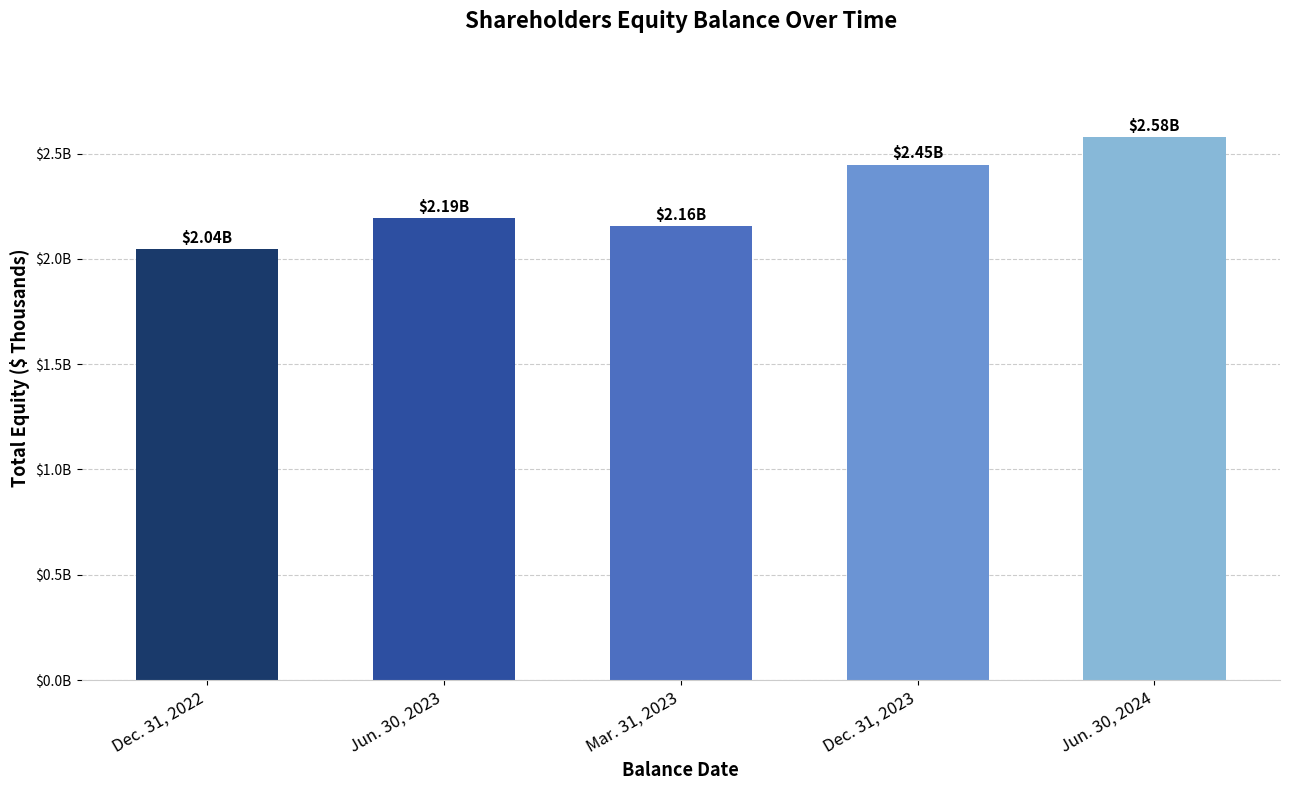

List the labels in order of value, smallest first.

Dec. 31, 2022, Mar. 31, 2023, Jun. 30, 2023, Dec. 31, 2023, Jun. 30, 2024